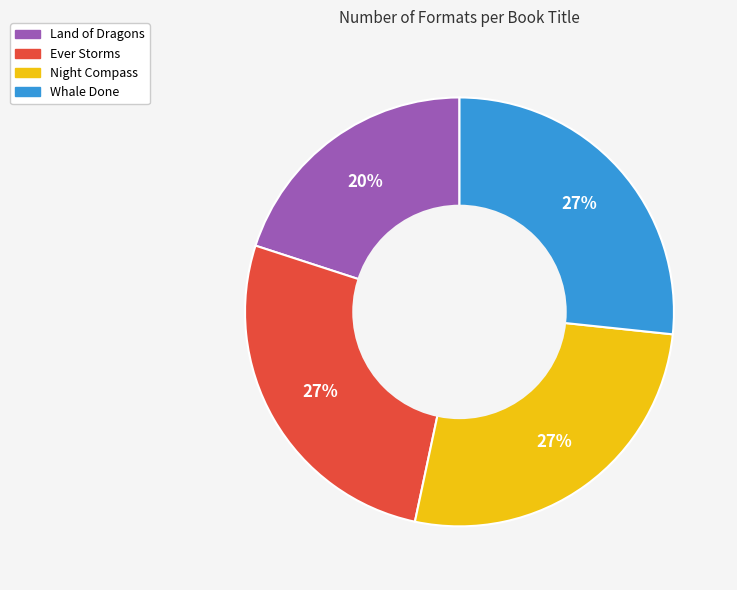

Which category has the smallest portion of the pie?

Land of Dragons